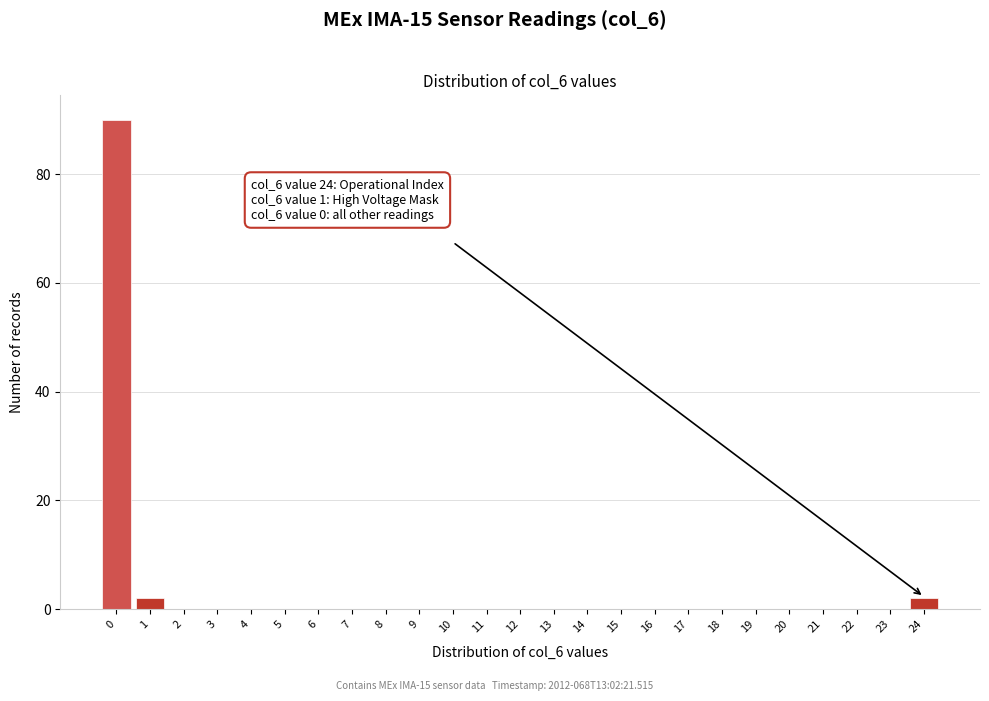

Reading left to right, list all the values displayed in this chart.

0=90	1=2	2=0	3=0	4=0	5=0	6=0	7=0	8=0	9=0	10=0	11=0	12=0	13=0	14=0	15=0	16=0	17=0	18=0	19=0	20=0	21=0	22=0	23=0	24=2